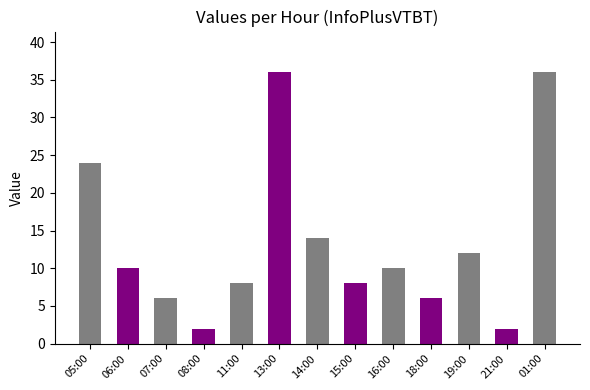

Reading left to right, what are all the values shown in this chart?

24	10	6	2	8	36	14	8	10	6	12	2	36